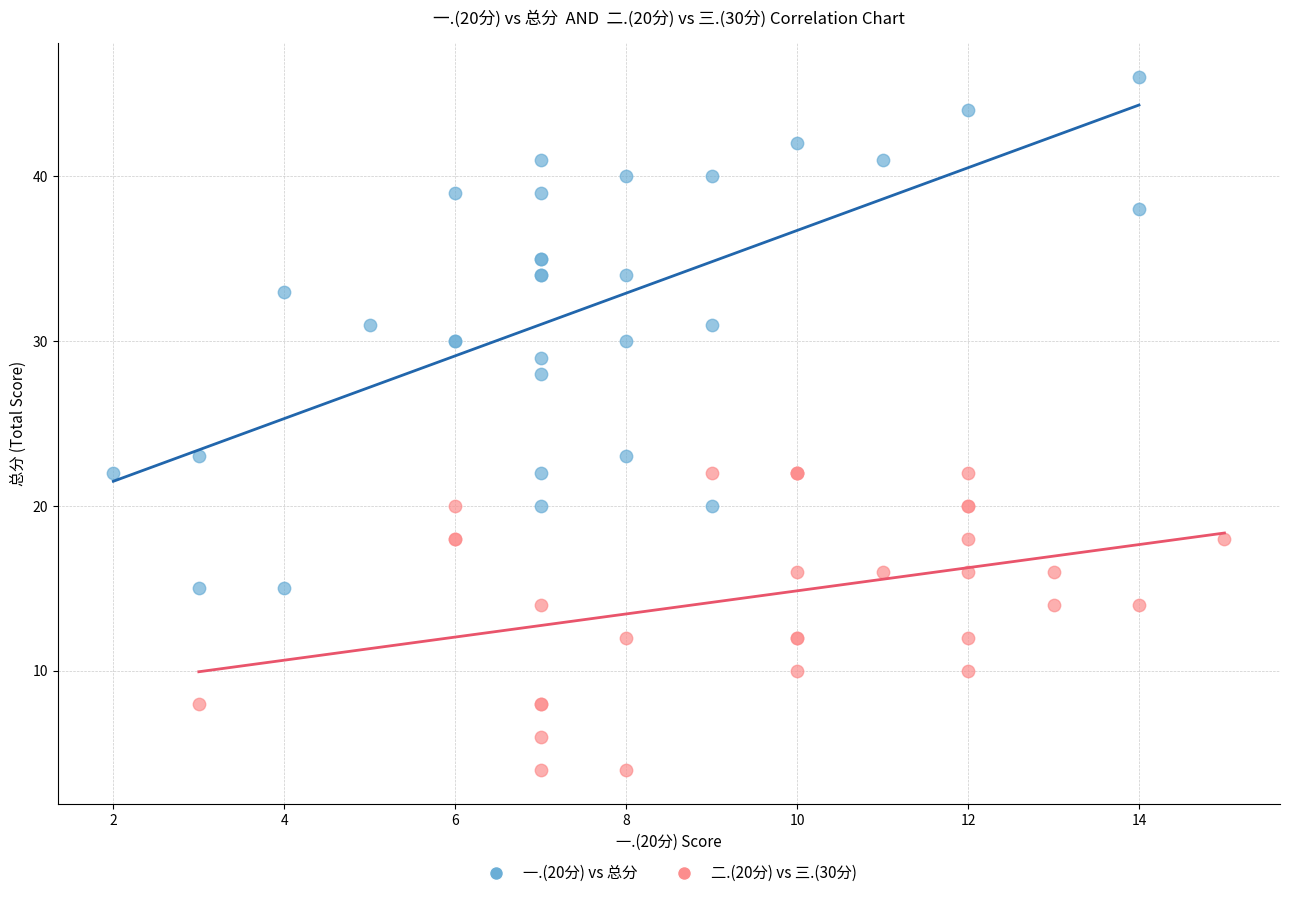

Which series has the largest Y range (max minus min)?

一.(20分) vs 总分